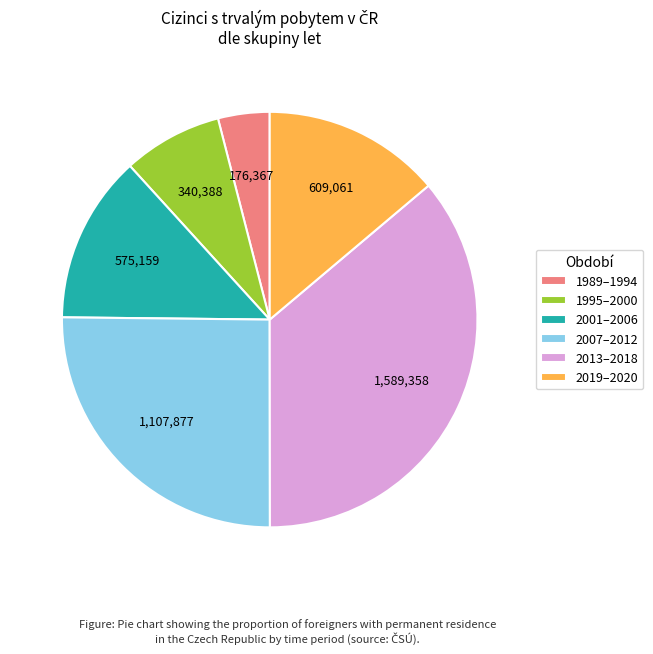

Do 1995–2000 and 2007–2012 together represent more than half of the pie?

No